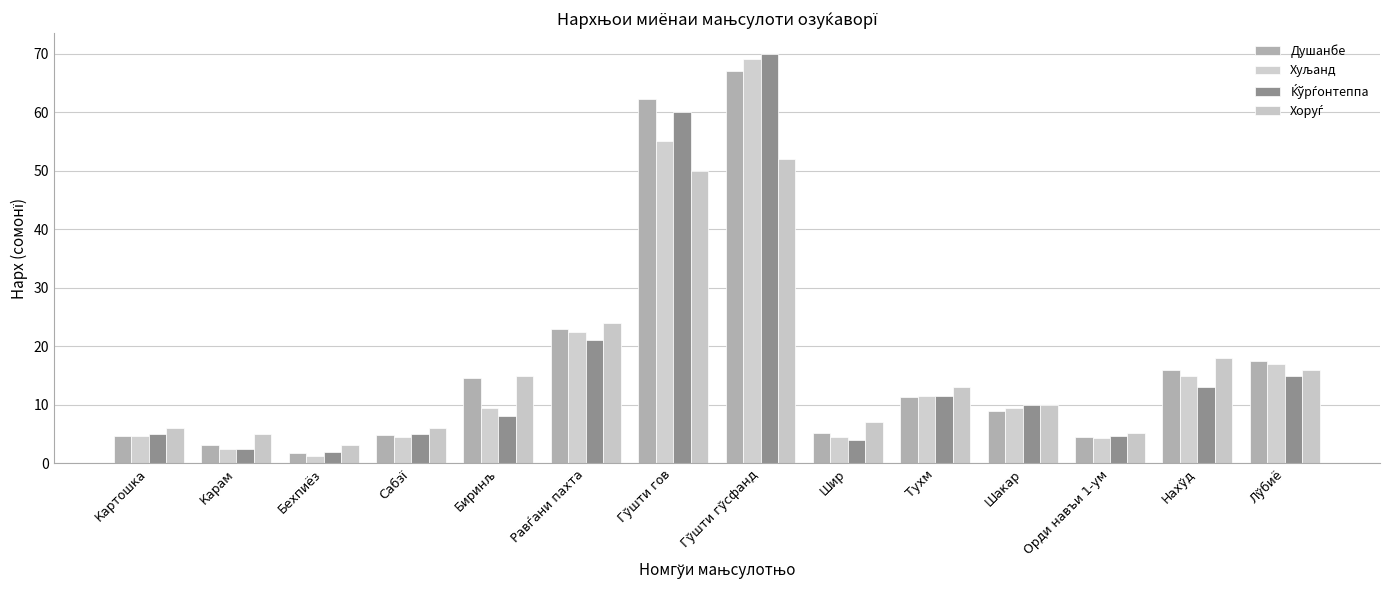

How many data points does each series have?

14